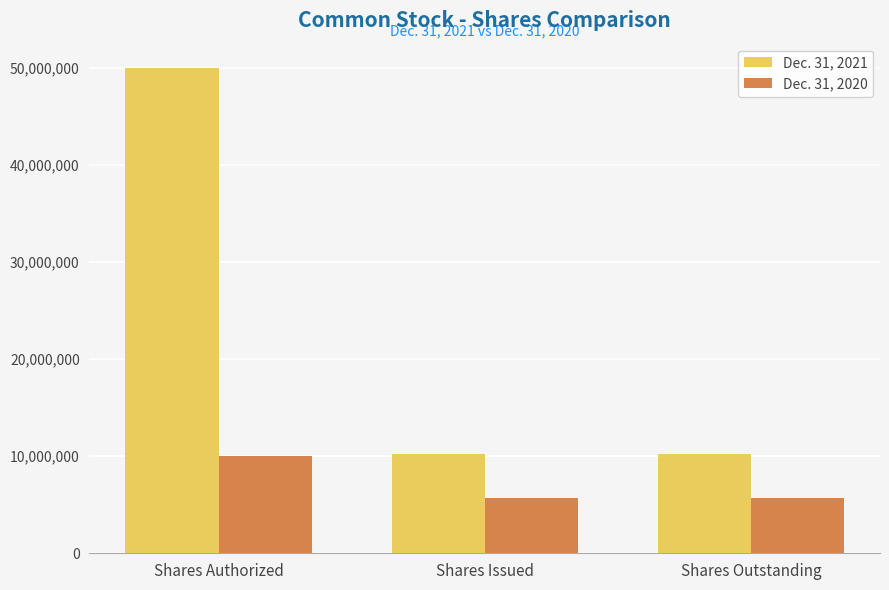

How many values in the Dec. 31, 2021 series exceed 10183730?

1